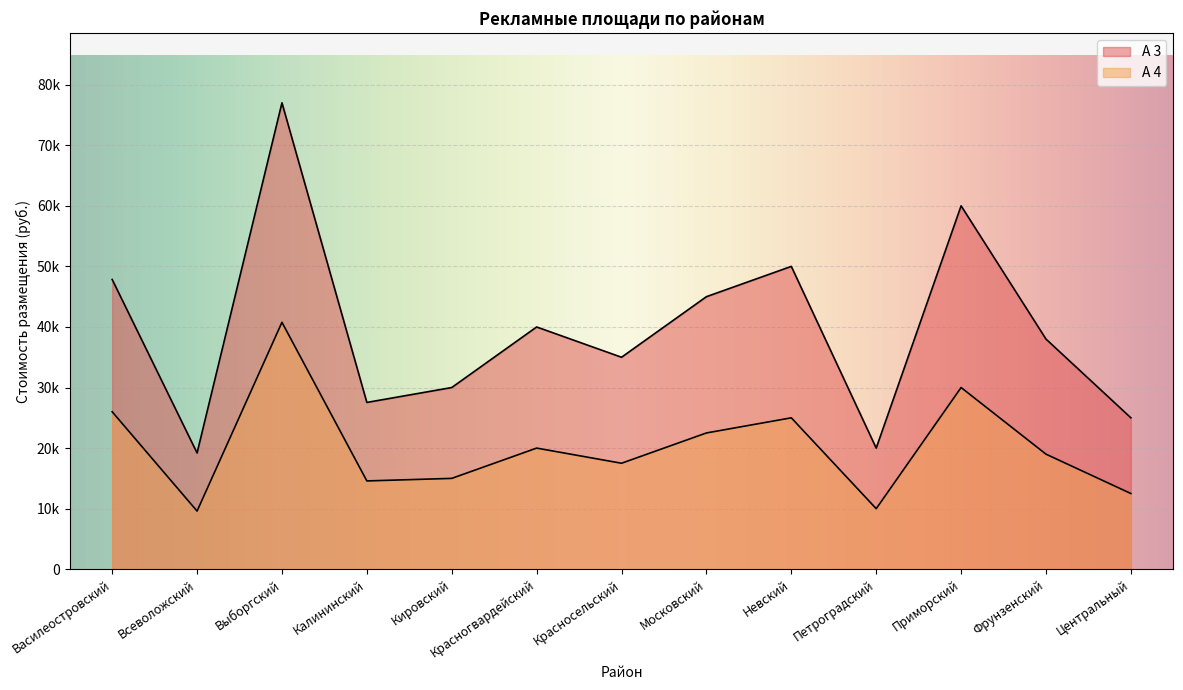

What is the difference between the maximum and minimum values in the А 3 series?

57810